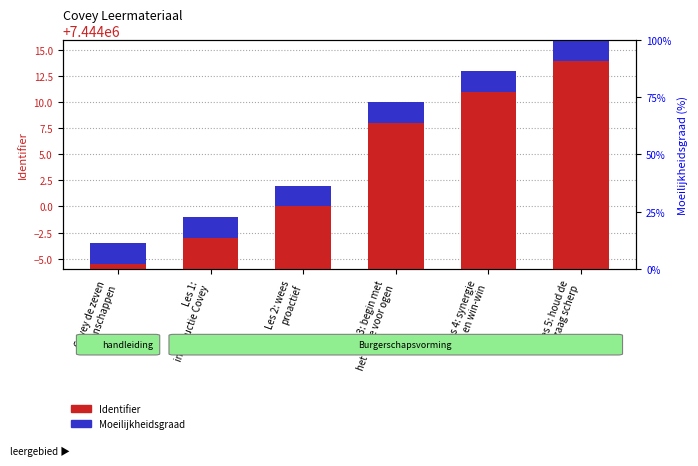

Which series has the widest spread of values?

Identifier